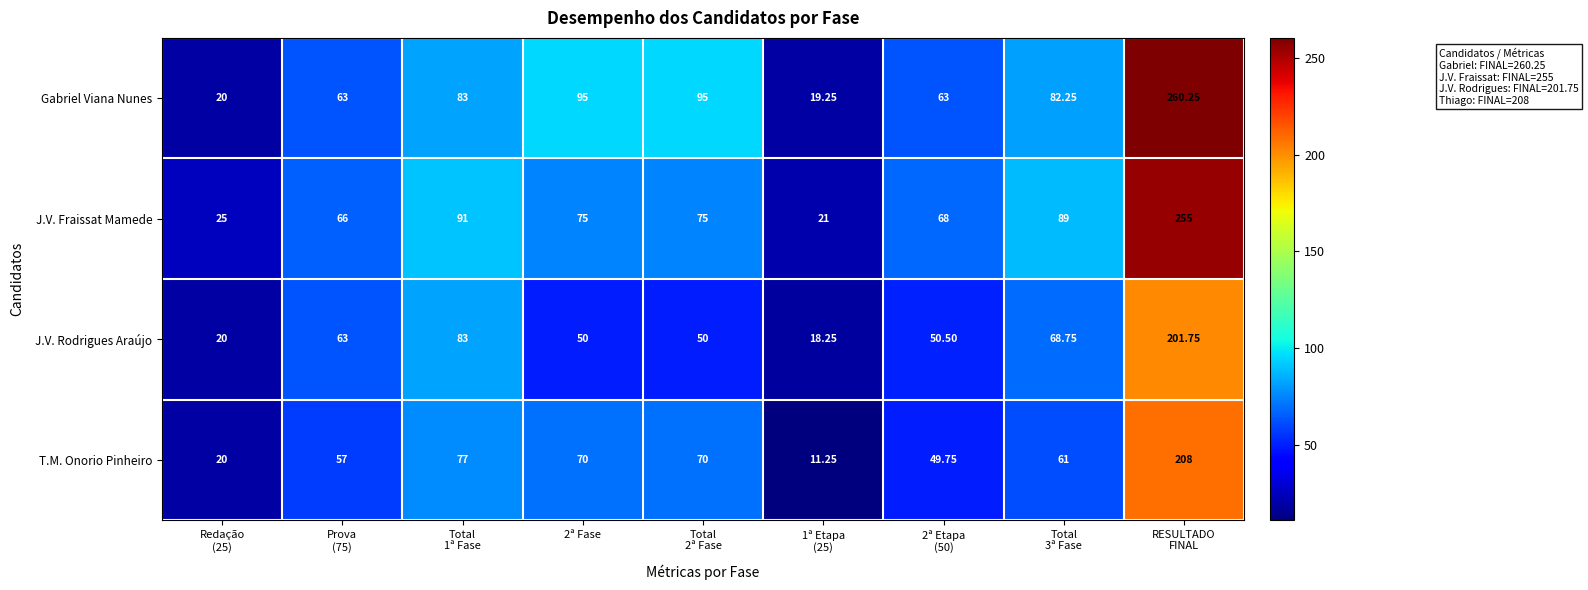

Which series changed the most between Redação
(25) and RESULTADO
FINAL?

Gabriel Viana Nunes